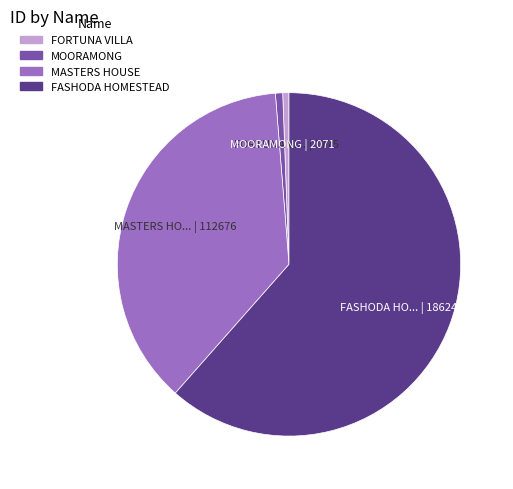

Is the sum of MOORAMONG and FORTUNA VILLA greater than half?

No